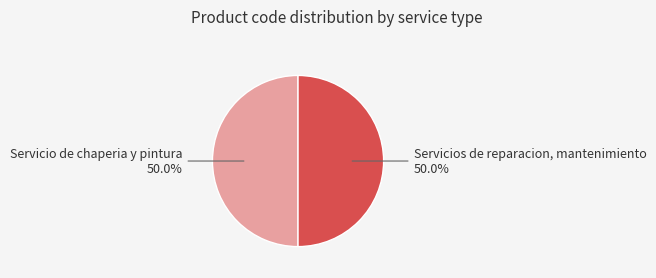

Approximately how many times larger is the value at Servicio de chaperia y pintura compared to Servicios de reparacion, mantenimiento?

1.0